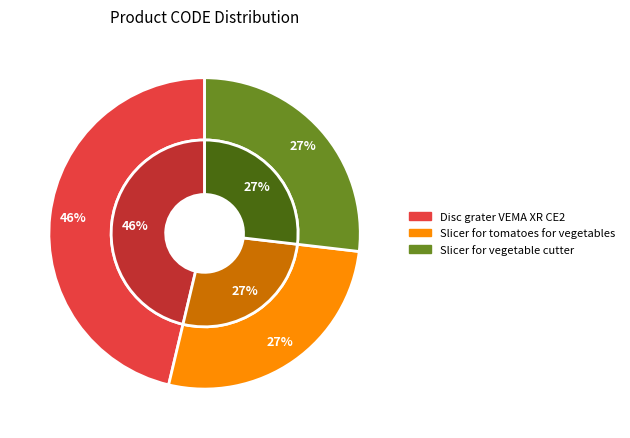

How many slices are in this pie chart?

3